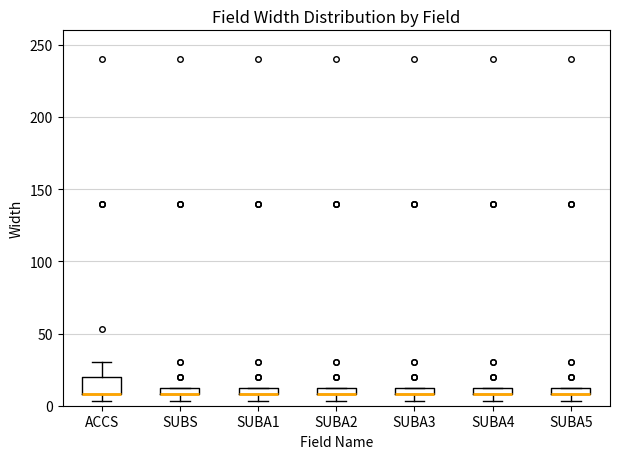

Which box is the tallest, from its lower edge to its upper edge?

ACCS